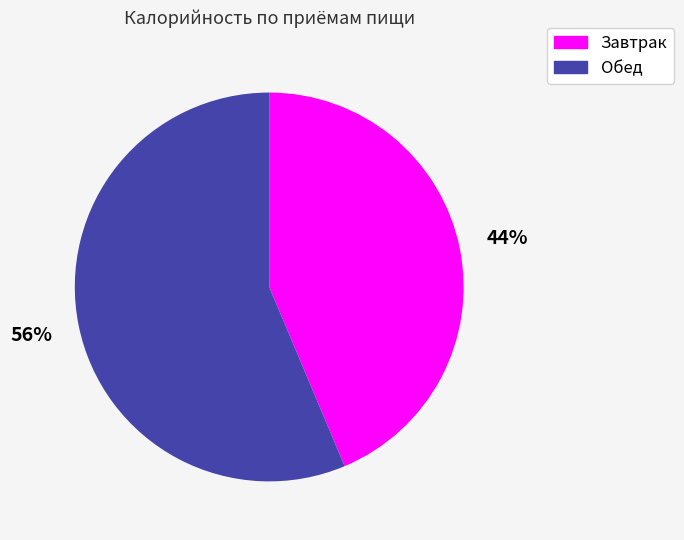

Does any single category account for the majority?

Yes